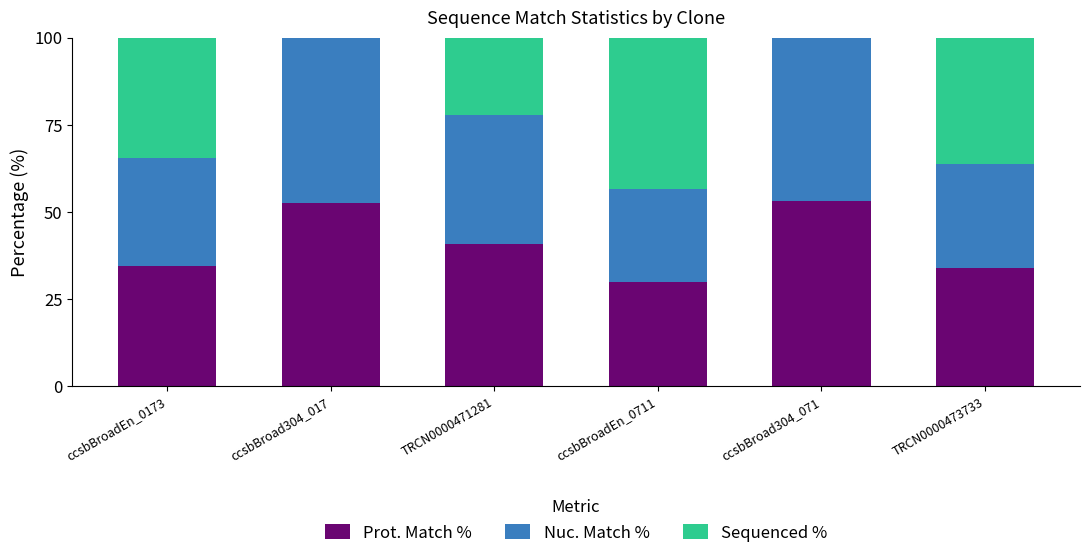

The value of Prot. Match % at ccsbBroadEn_0173 is 49.4. True or false?

False